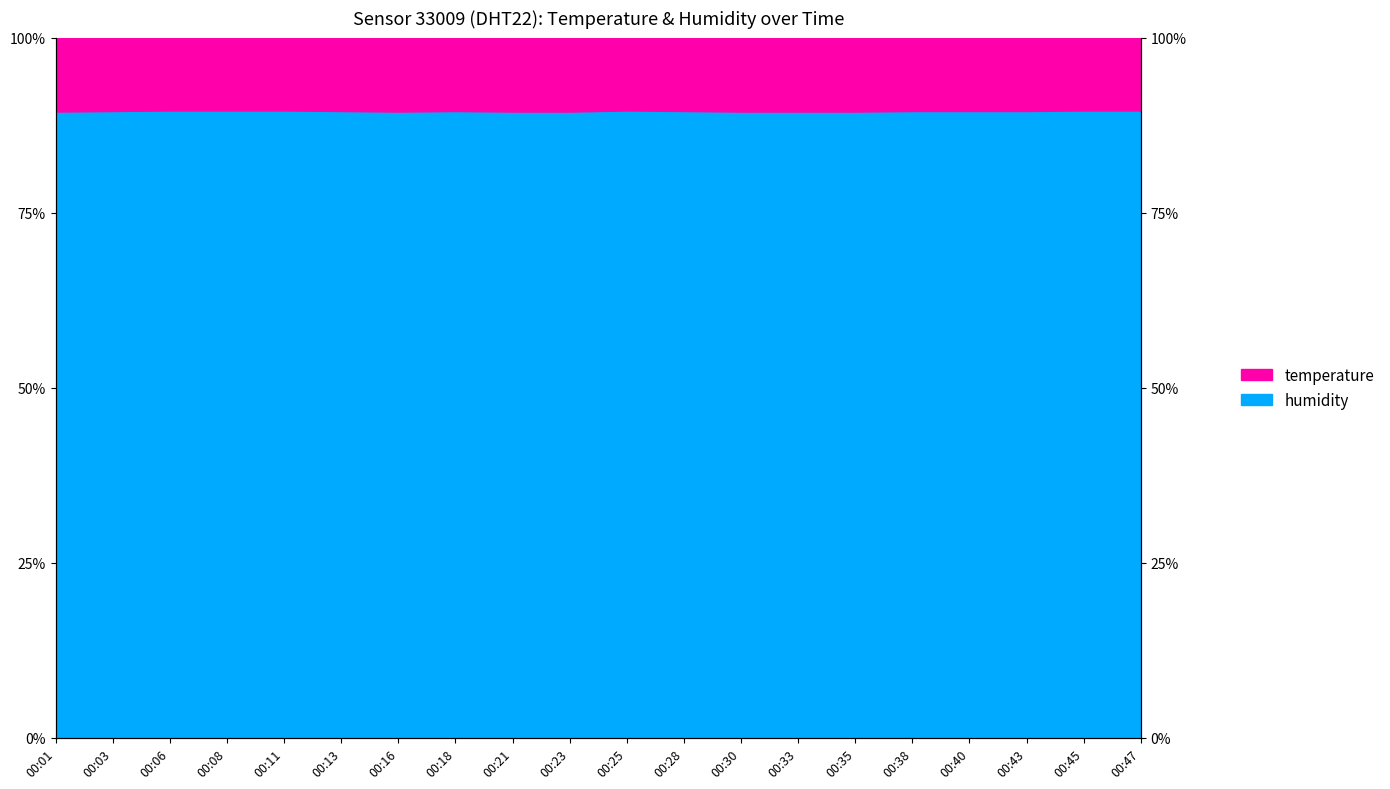

What is the minimum value shown in the chart?

89.4